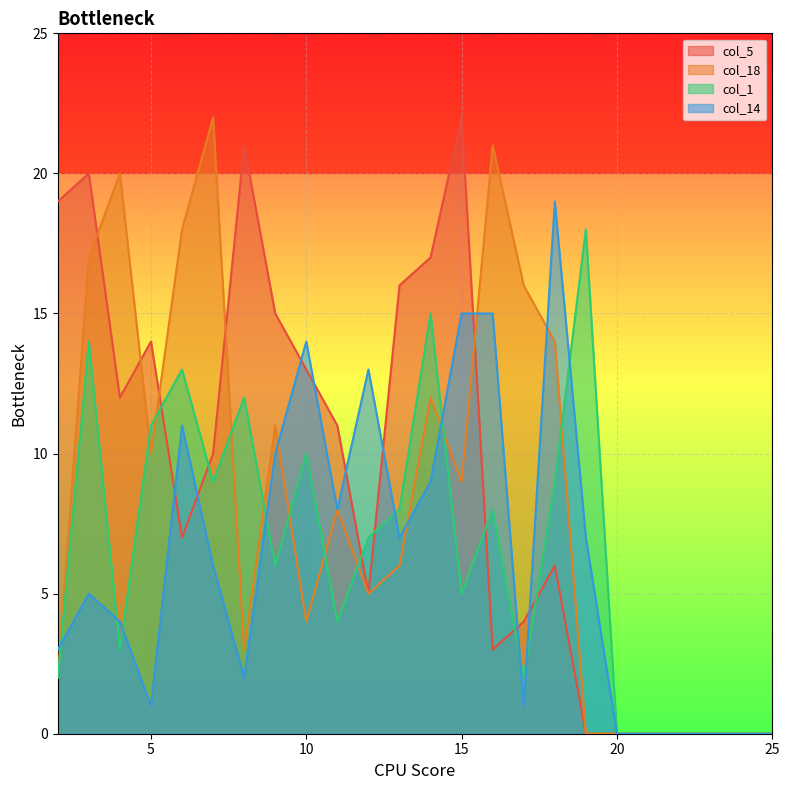

Which series changed the most between 2 and 22?

col_5